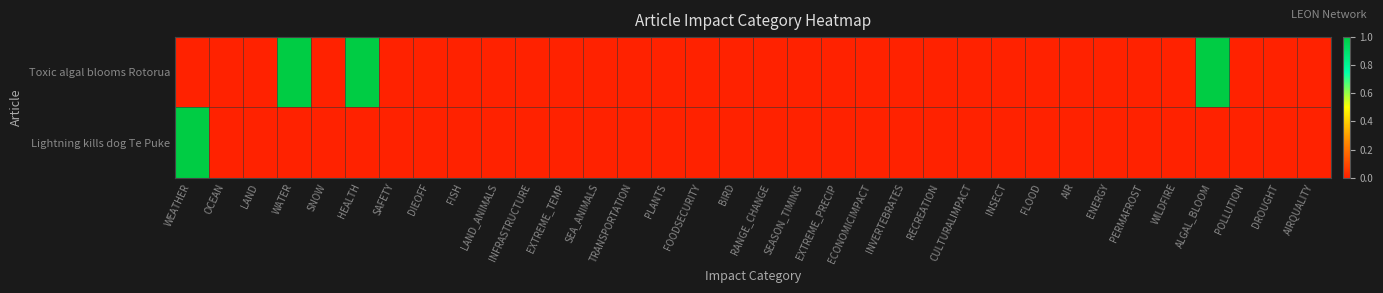

Between PLANTS and EXTREME_TEMP, which is larger?

PLANTS